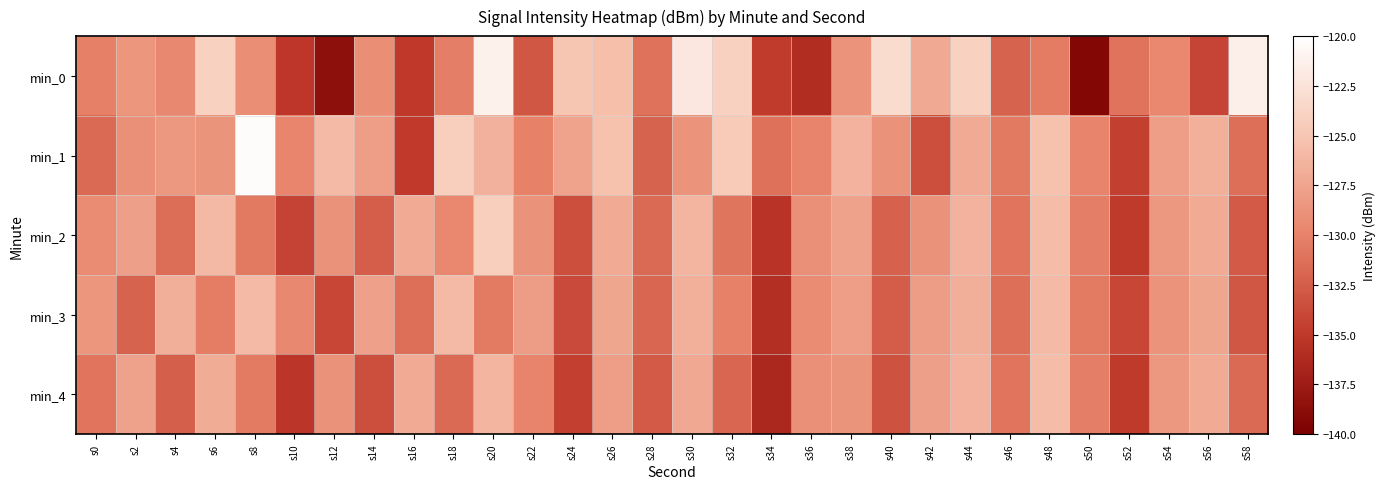

Reading left to right, extract all data points from this chart.

min_0: s0=-130.2	s2=-128.5	s4=-129.5	s6=-124.0	s8=-129.1	s10=-135.2	s12=-138.5	s14=-129.2	s16=-135.0	s18=-130.2	s20=-121.2	s22=-132.9	s24=-125.0	s26=-125.5	s28=-131.1	s30=-122.0	s32=-124.0	s34=-134.8	s36=-136.1	s38=-128.8	s40=-123.0	s42=-127.1	s44=-124.0	s46=-132.2	s48=-130.4	s50=-139.3	s52=-131.1	s54=-129.6	s56=-134.2	s58=-121.5
min_1: s0=-131.7	s2=-129.0	s4=-128.4	s6=-128.7	s8=-120.3	s10=-129.8	s12=-125.9	s14=-128.0	s16=-134.9	s18=-124.2	s20=-126.5	s22=-130.1	s24=-127.7	s26=-125.3	s28=-132.1	s30=-128.8	s32=-124.6	s34=-131.2	s36=-129.9	s38=-126.4	s40=-128.9	s42=-133.5	s44=-127.0	s46=-130.7	s48=-125.2	s50=-129.9	s52=-134.5	s54=-128.0	s56=-126.7	s58=-131.3
min_2: s0=-129.2	s2=-127.9	s4=-131.5	s6=-126.0	s8=-130.7	s10=-134.2	s12=-128.9	s14=-132.5	s16=-127.0	s18=-129.7	s20=-124.2	s22=-128.9	s24=-133.5	s26=-127.0	s28=-131.7	s30=-126.2	s32=-130.9	s34=-135.5	s36=-129.0	s38=-127.7	s40=-132.2	s42=-128.9	s44=-126.5	s46=-131.0	s48=-125.7	s50=-130.2	s52=-134.9	s54=-128.5	s56=-127.0	s58=-132.7
min_3: s0=-128.6	s2=-132.1	s4=-126.8	s6=-130.3	s8=-125.9	s10=-129.6	s12=-134.1	s14=-127.8	s16=-131.3	s18=-125.9	s20=-130.6	s22=-128.1	s24=-133.8	s26=-127.3	s28=-131.9	s30=-126.6	s32=-130.1	s34=-135.8	s36=-129.3	s38=-127.9	s40=-132.6	s42=-128.1	s44=-126.8	s46=-131.3	s48=-125.9	s50=-130.6	s52=-134.1	s54=-128.8	s56=-127.3	s58=-132.9
min_4: s0=-131.0	s2=-127.7	s4=-132.3	s6=-126.9	s8=-130.6	s10=-135.2	s12=-128.9	s14=-133.5	s16=-127.0	s18=-131.7	s20=-126.2	s22=-129.9	s24=-134.5	s26=-128.0	s28=-132.7	s30=-127.2	s32=-131.9	s34=-136.5	s36=-129.0	s38=-128.7	s40=-133.2	s42=-127.9	s44=-126.5	s46=-131.0	s48=-125.7	s50=-130.2	s52=-134.9	s54=-128.5	s56=-127.0	s58=-131.7